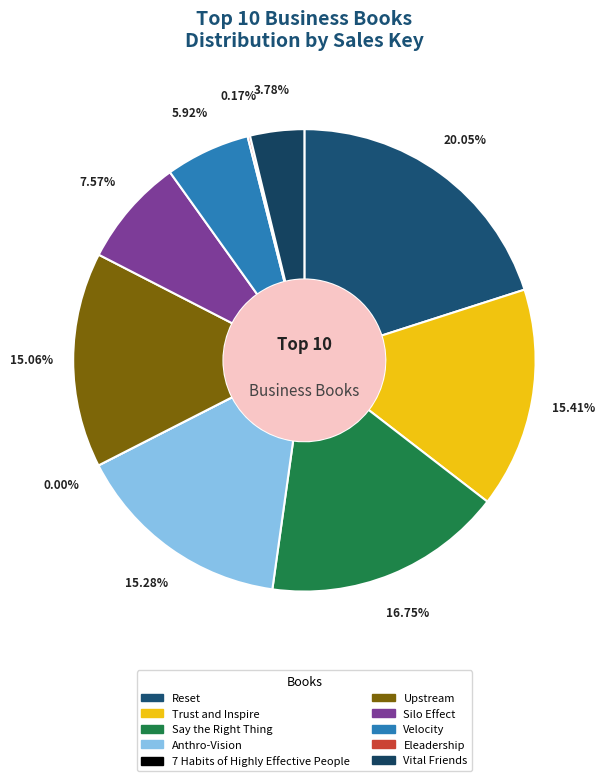

Count the number of slices in the pie.

10